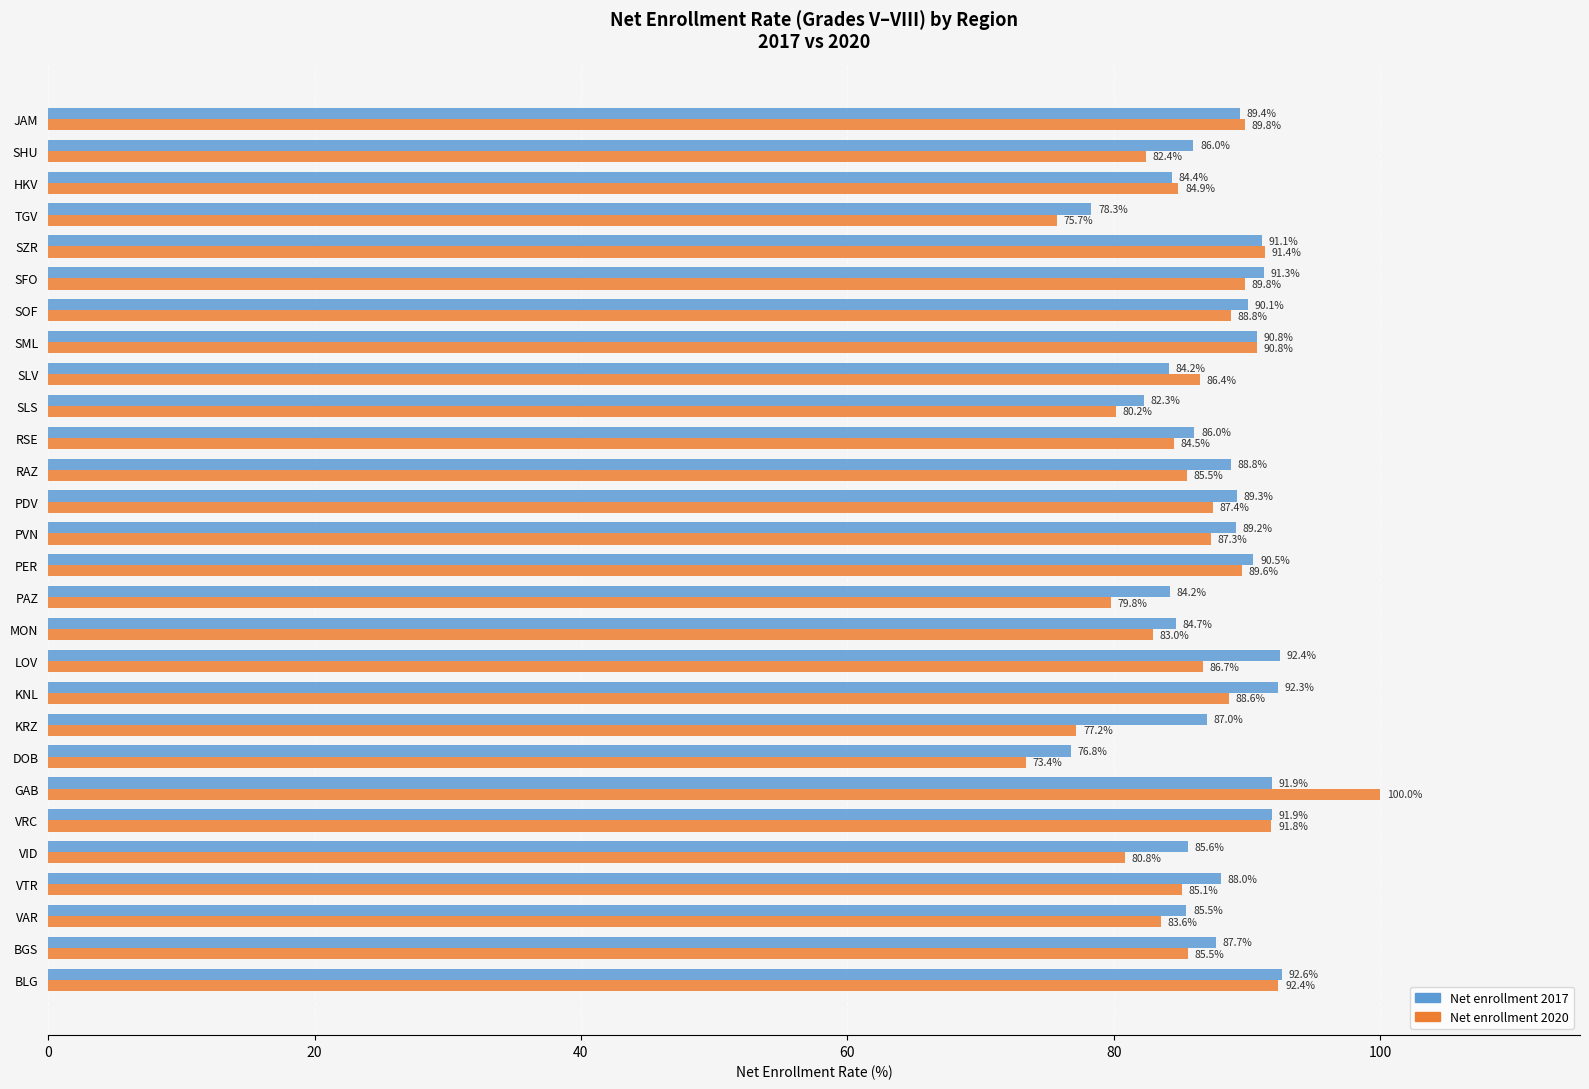

The value of Net enrollment 2017 at MON is 84.7. True or false?

True